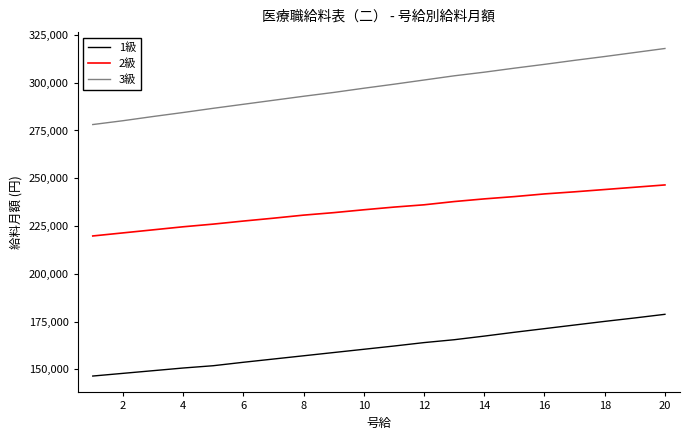

Which series has the largest range (max minus min)?

3級